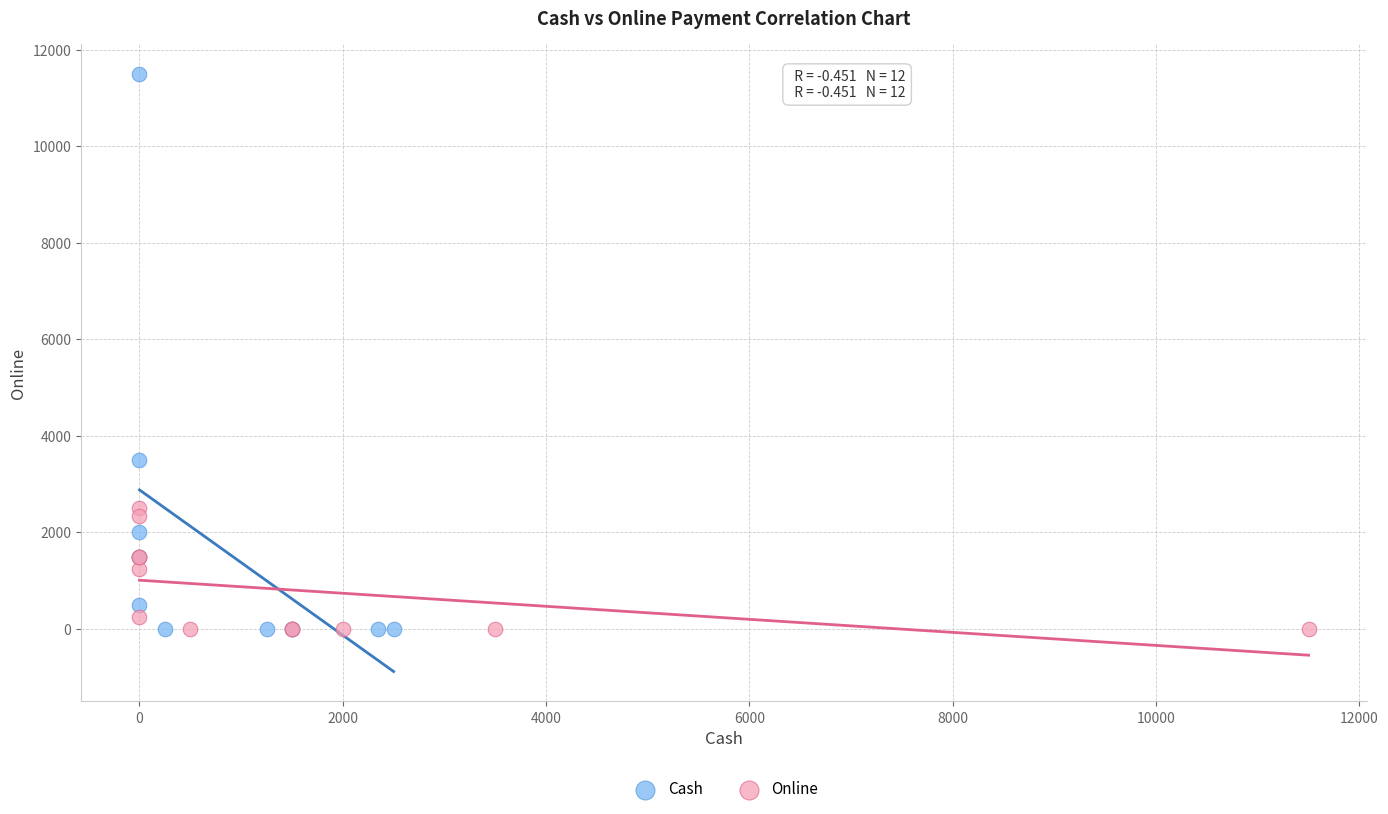

Which series reaches the maximum Y coordinate?

Cash